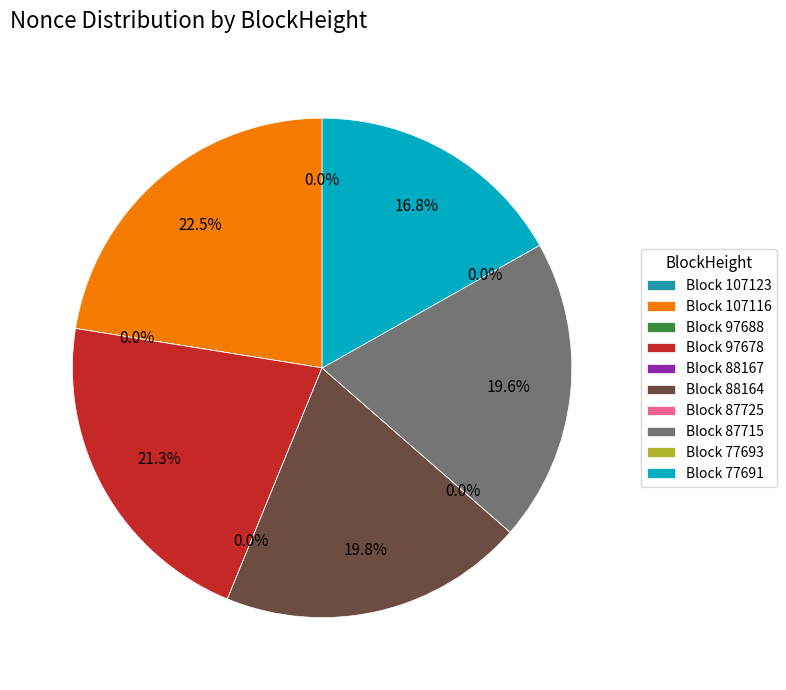

Rank the categories by value from highest to lowest.

107116, 97678, 88164, 87715, 77691, 107123, 97688, 88167, 87725, 77693